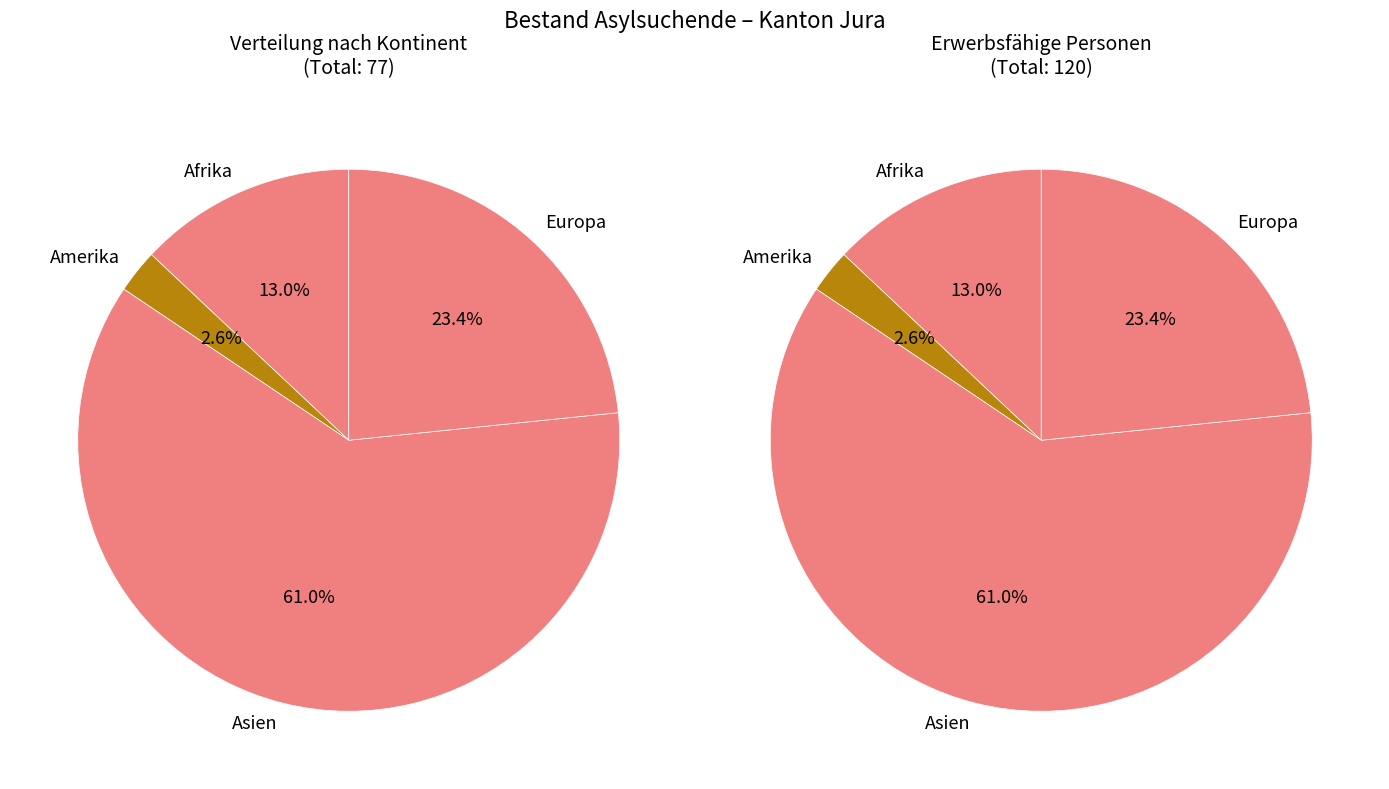

To the nearest percent, what percentage of the pie is Afrika?

13%